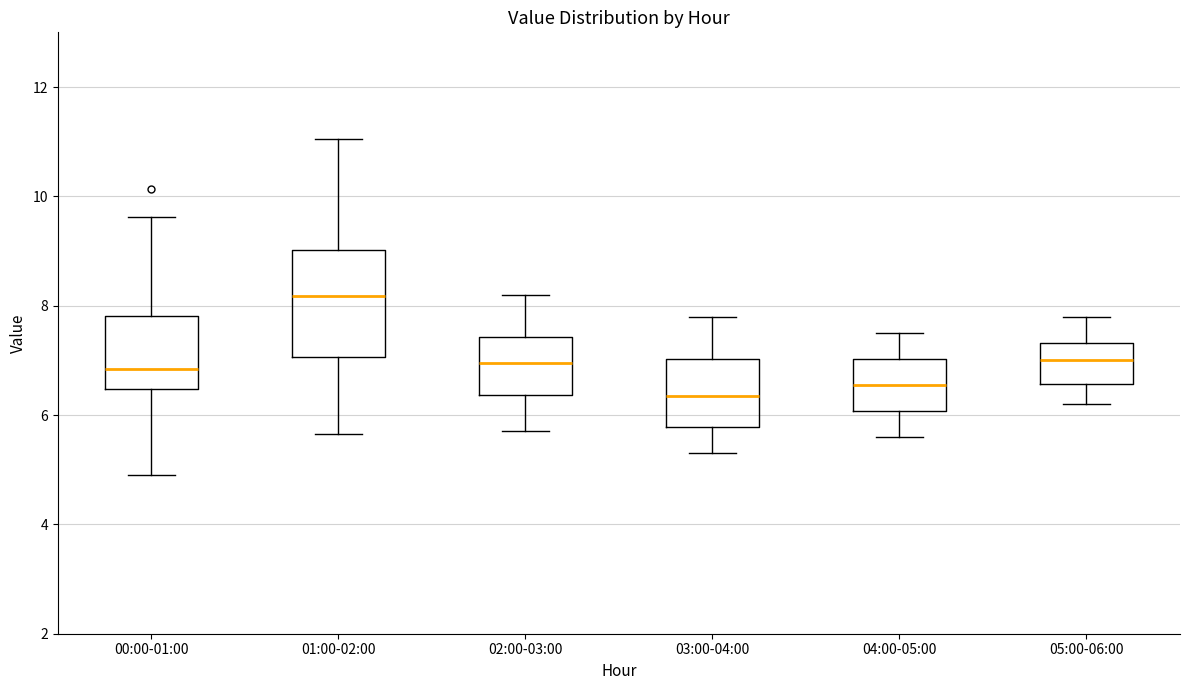

Which box is the tallest, from its lower edge to its upper edge?

01:00-02:00